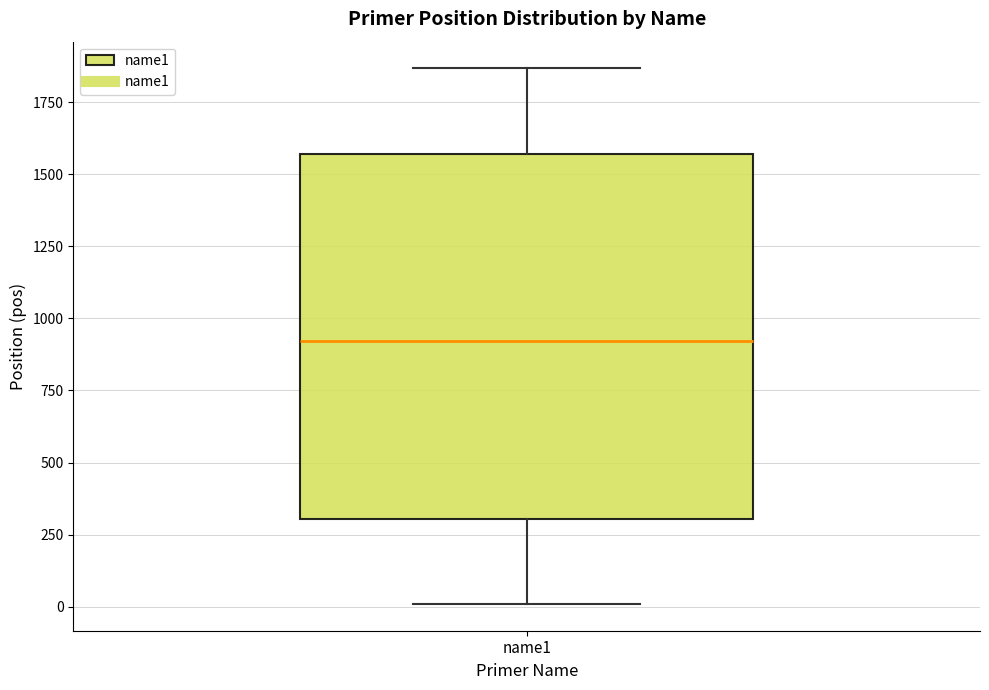

Read this box plot against the y-axis: the position of the median line, the range covered by the box, and the ends of both whiskers. The values are not printed on the chart, so give them approximately, as read against the axis.

median 900, box 300 to 1550, whiskers 0 to 1850